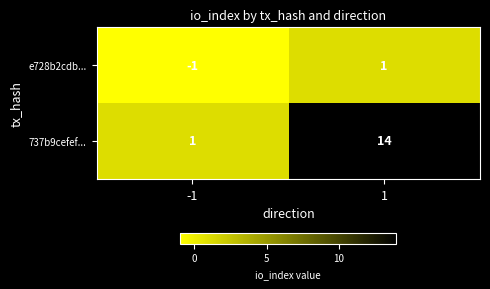

How many series are shown in this chart?

2